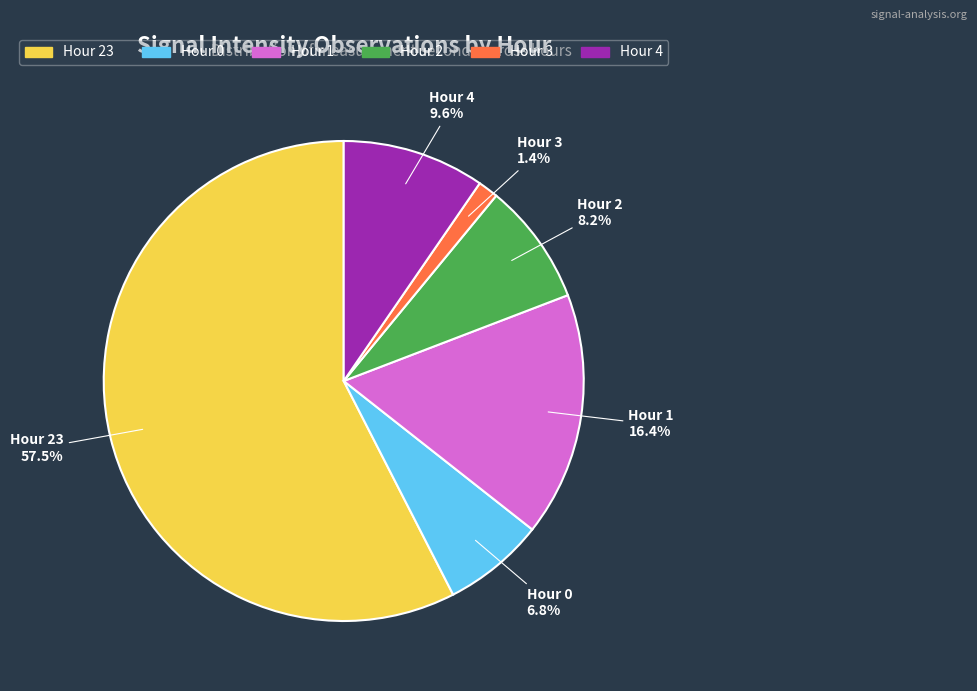

Is there any slice that represents more than half of the pie?

Yes